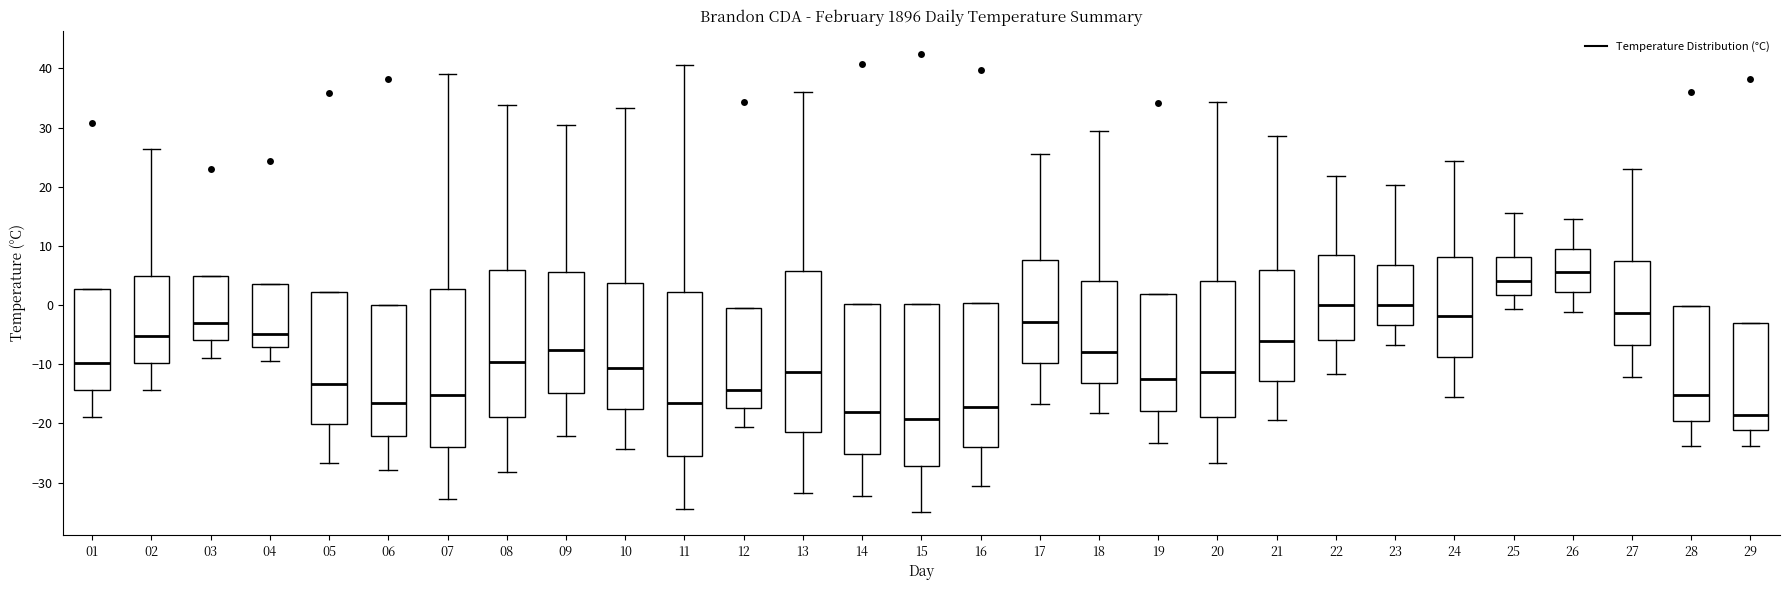

Where does the lower whisker of the box at x = 14 end on the y-axis? The values are not printed on the chart, so give them approximately, as read against the axis.

-32